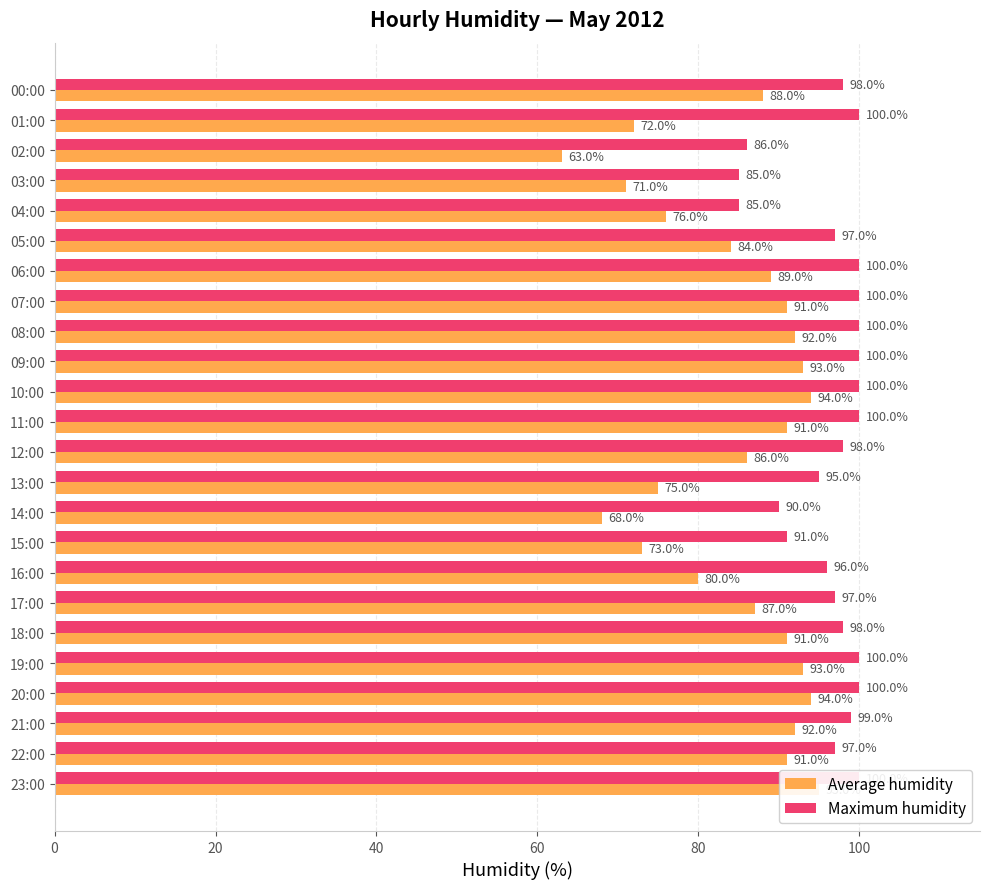

Where does the Average humidity series first go above 89?

07:00